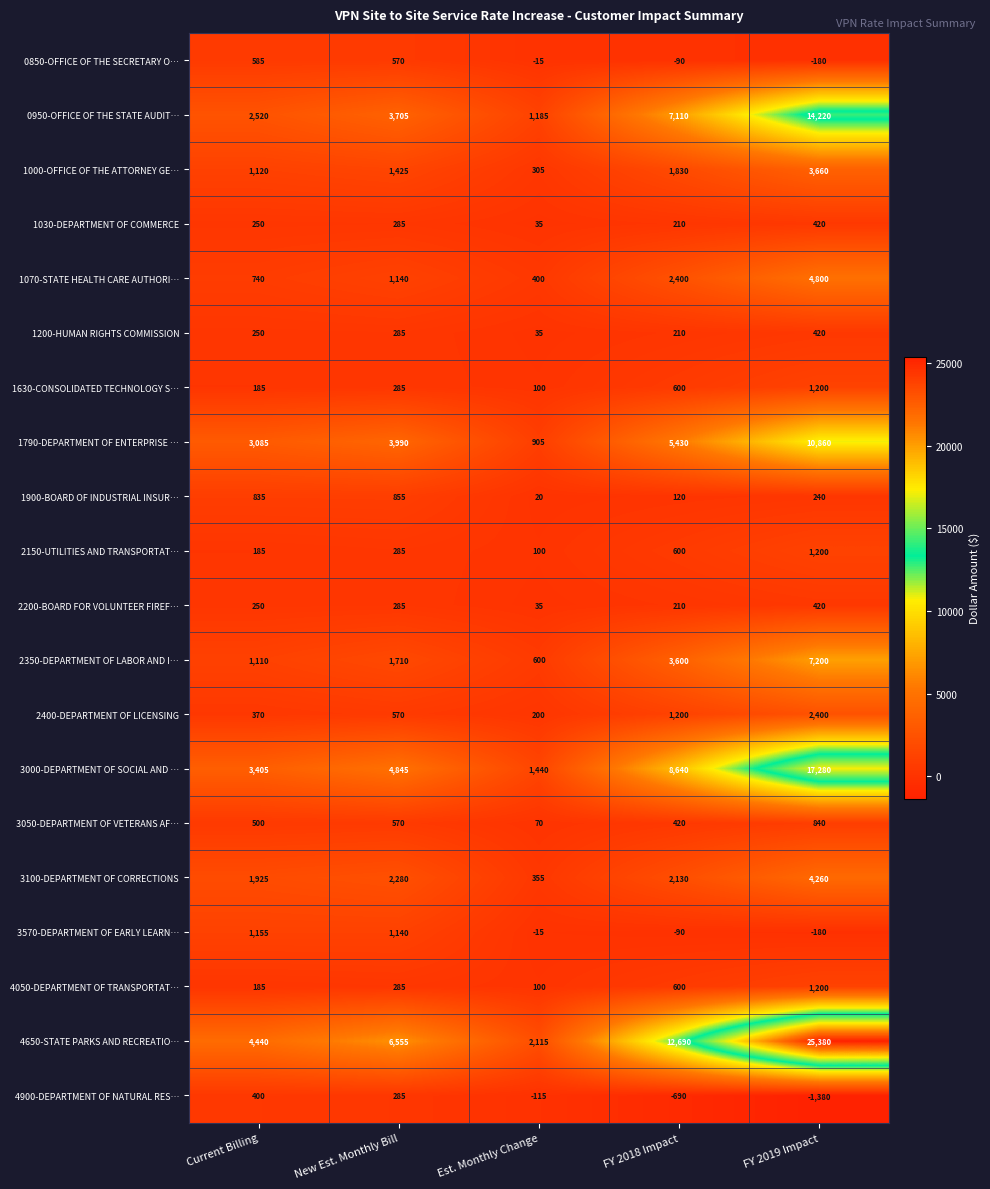

Which category has the highest value across all series?

FY 2019 Impact